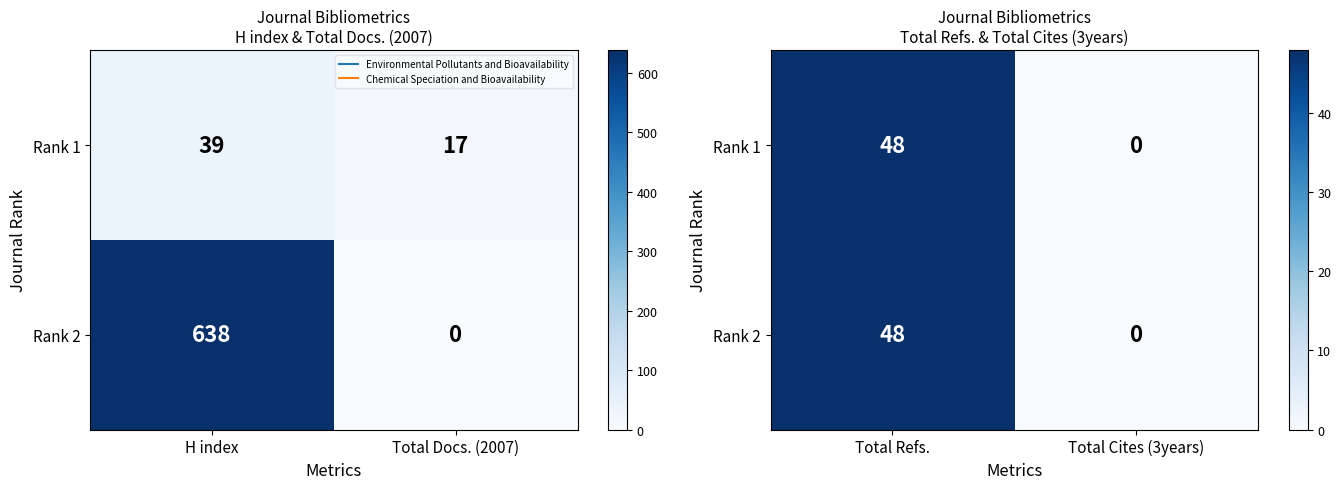

What is the sum of all Rank 1 values?

48